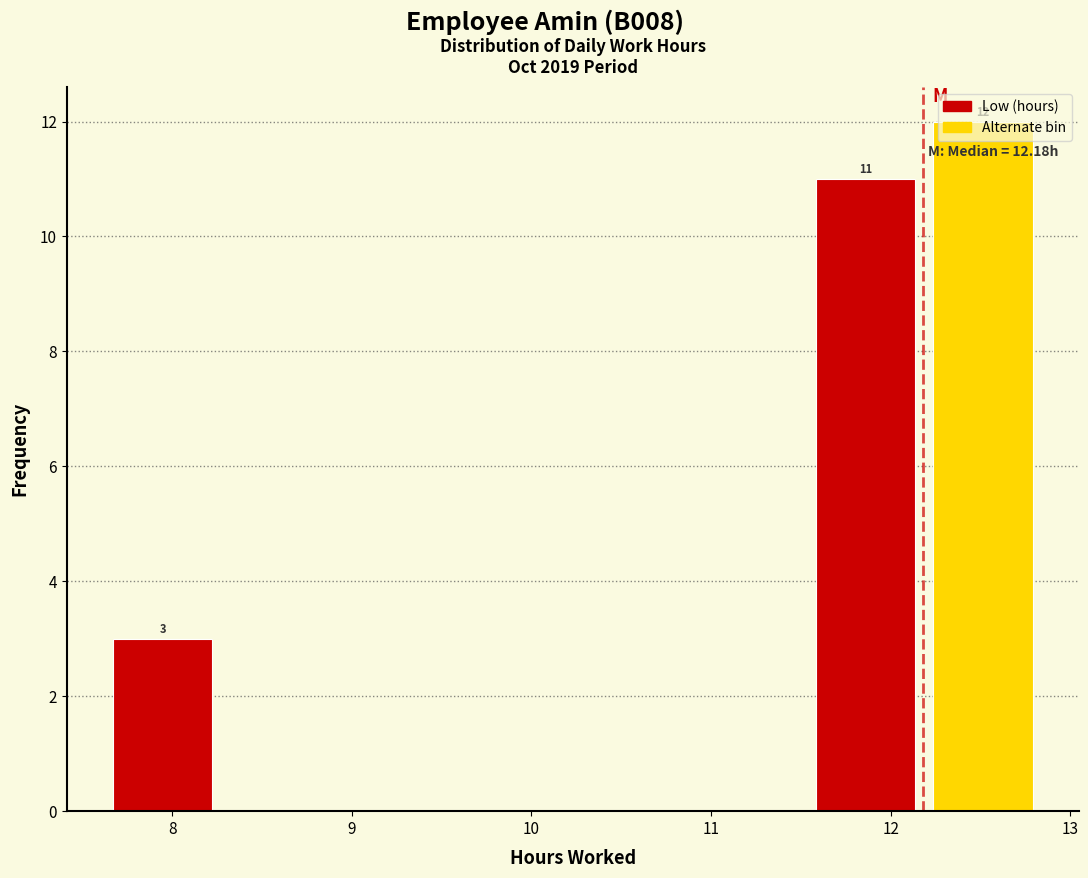

Over which range of the x-axis is the bar tallest?

12.2 to 12.8